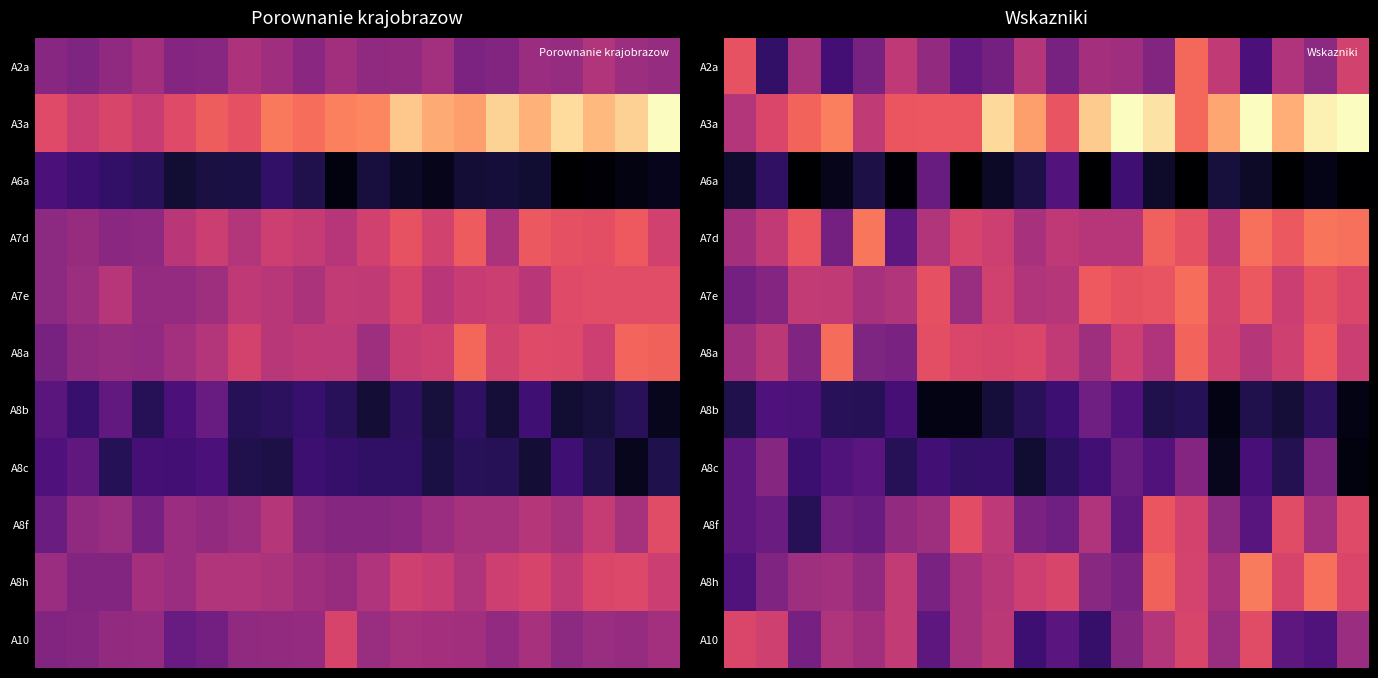

What is the smallest value displayed?

-1.6